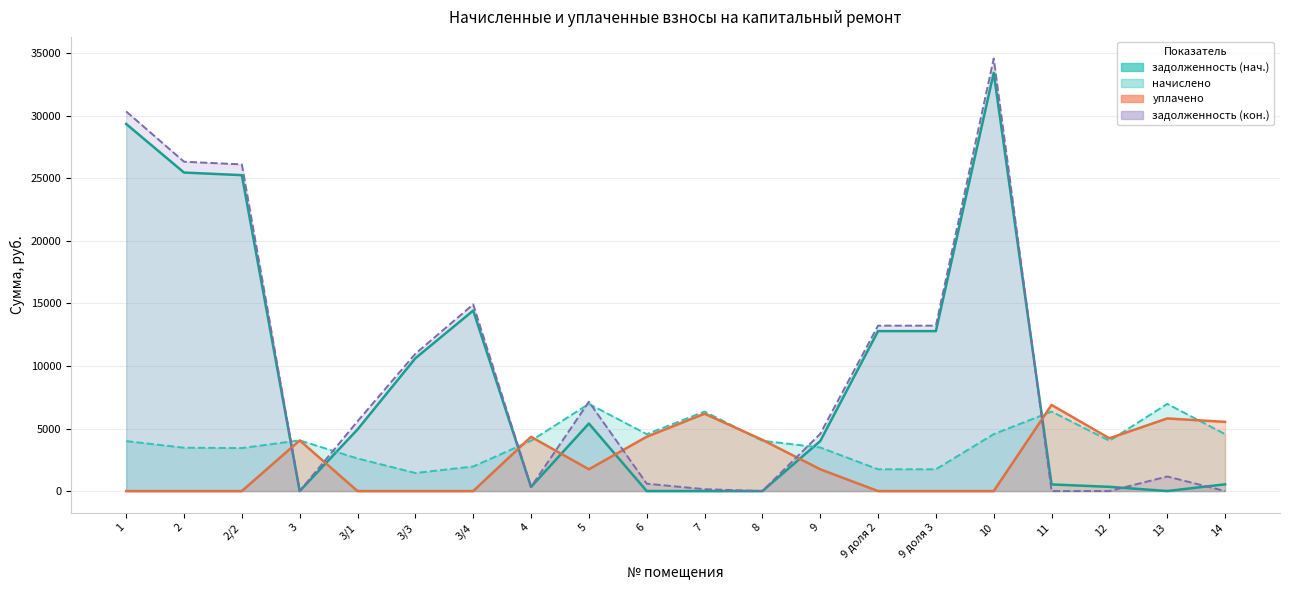

Reading left to right, list all the values displayed in this chart.

задолженность (нач.): 1=29355.2	2=25469.1	2/2=25261.0	3=0.0	3/1=4926.6	3/3=10617.8	3/4=14435.1	4=331.5	5=5400.4	6=0.0	7=0.0	8=0.0	9=3992.5	9 доля 2=12790.8	9 доля 3=12790.8	10=33449.4	11=529.6	12=337.3	13=2.6	14=538.0
начислено: 1=3994.8	2=3466.0	2/2=3437.6	3=4051.4	3/1=2606.5	3/3=1444.9	3/4=1964.4	4=4023.1	5=6969.7	6=4552.0	7=6355.8	8=4023.1	9=3484.8	9 доля 2=1742.4	9 доля 3=1742.4	10=4552.0	11=6355.8	12=4023.1	13=6969.7	14=4552.0
уплачено: 1=0.0	2=0.0	2/2=0.0	3=4051.4	3/1=0.0	3/3=0.0	3/4=0.0	4=4335.6	5=1742.4	6=4342.4	7=6181.8	8=4094.5	9=1742.4	9 доля 2=0.0	9 доля 3=0.0	10=0.0	11=6885.4	12=4218.6	13=5805.5	14=5532.0
задолженность (кон.): 1=30353.9	2=26335.6	2/2=26120.4	3=0.0	3/1=5578.2	3/3=10979.0	3/4=14926.2	4=331.5	5=7142.9	6=588.4	7=150.0	8=0.0	9=4573.3	9 доля 2=13226.4	9 доля 3=13226.4	10=34587.4	11=0.0	12=0.0	13=1164.2	14=0.0